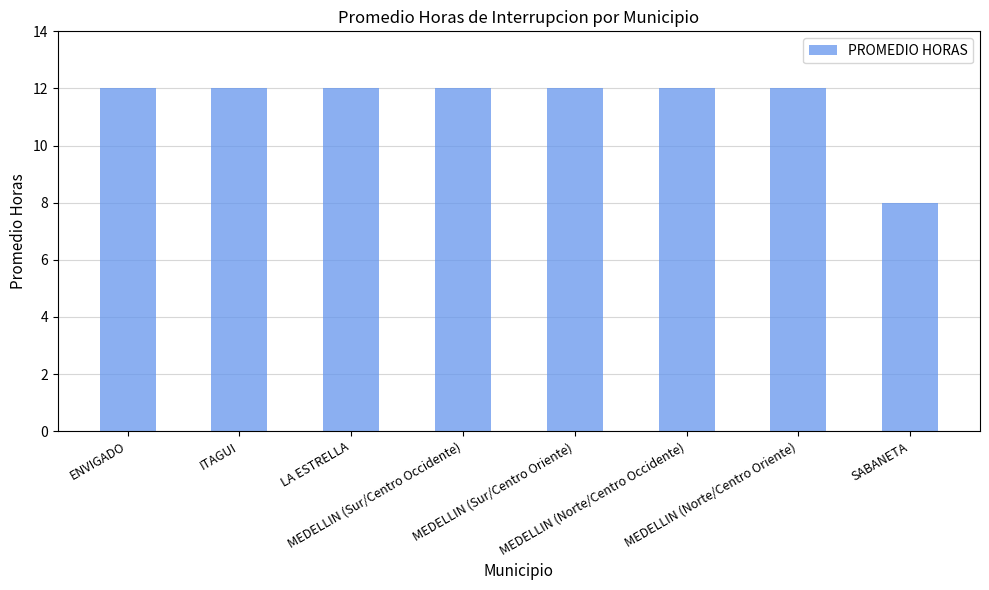

What is the maximum value shown in the chart?

12